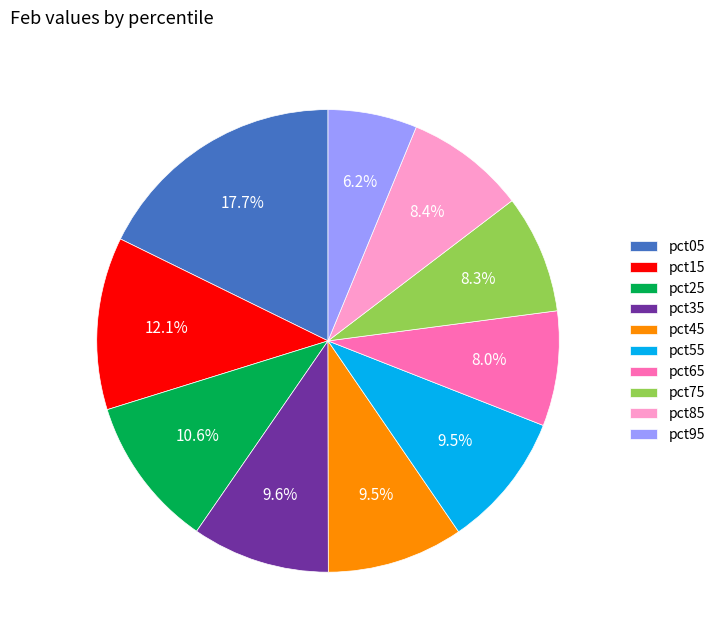

What percentage do pct05 and pct85 together represent?

26.1%